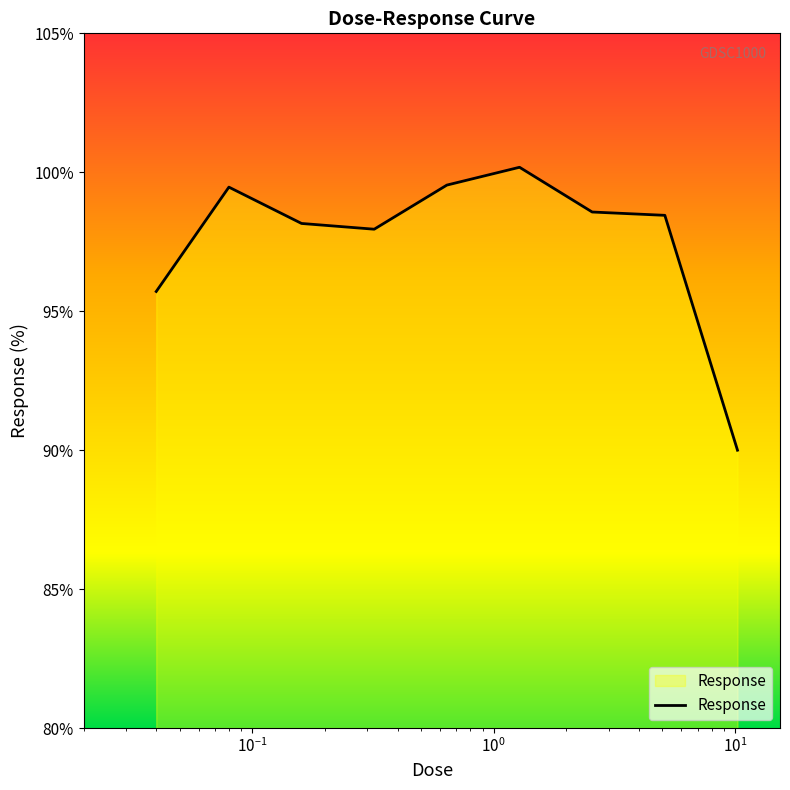

What is the minimum value shown in the chart?

90.0